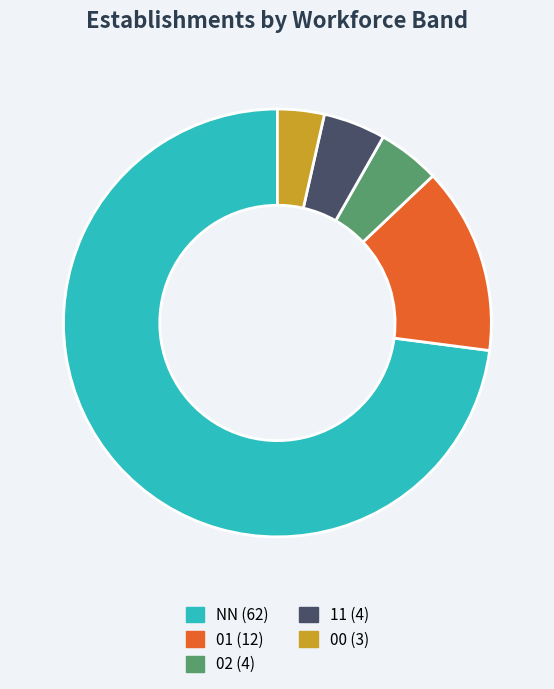

Does NN represent more than half of the total?

Yes